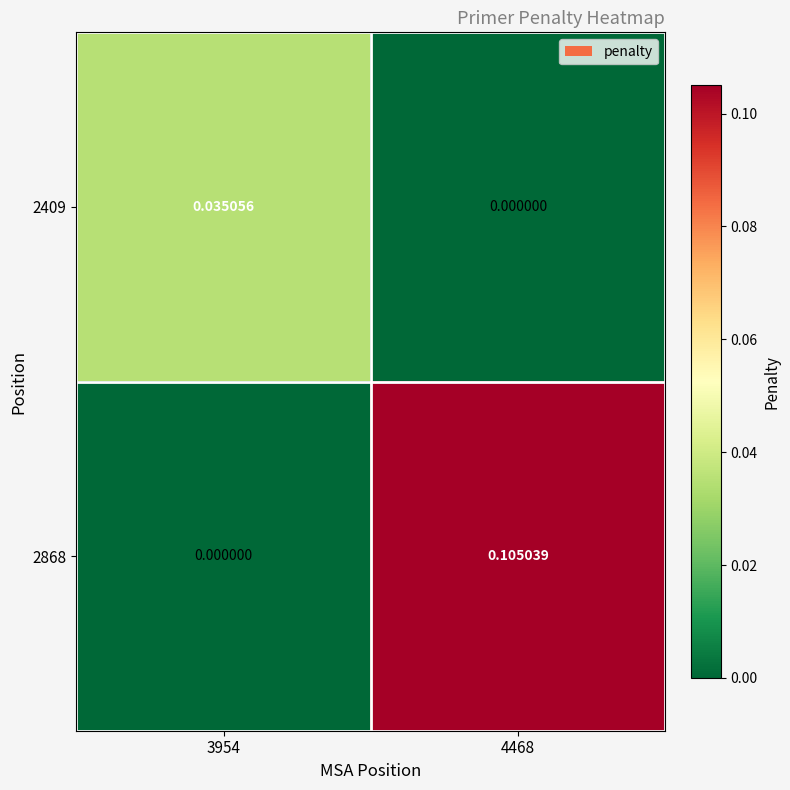

Is the value of 2868 at 3954 greater than the value of 2409 at 3954?

No